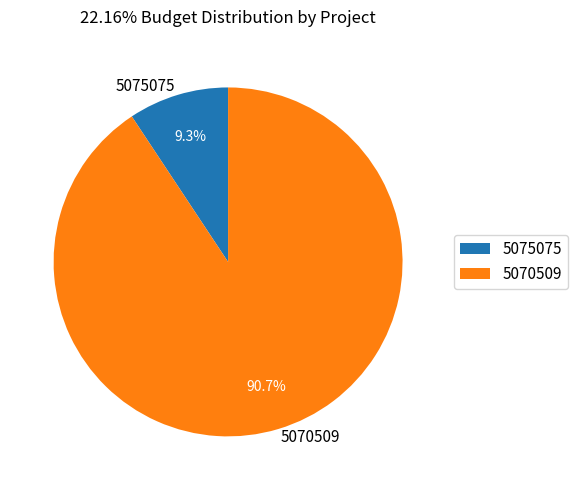

Which category has the biggest portion of the pie?

5070509